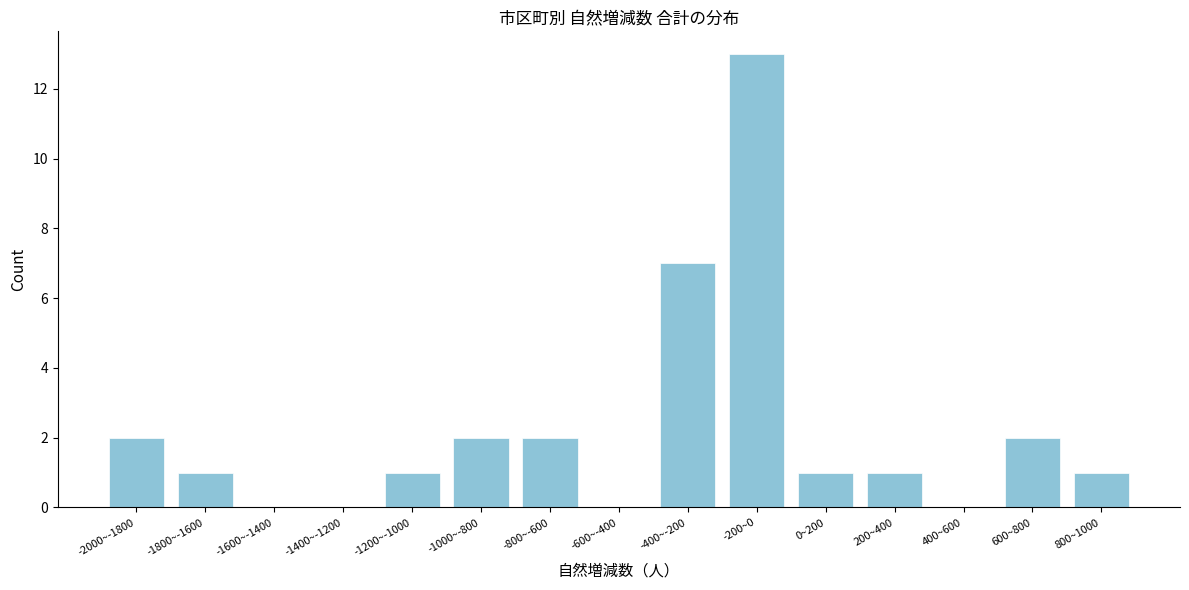

Reading left to right, what are all the values shown in this chart?

-2000~-1800=2	-1800~-1600=1	-1600~-1400=0	-1400~-1200=0	-1200~-1000=1	-1000~-800=2	-800~-600=2	-600~-400=0	-400~-200=7	-200~0=13	0~200=1	200~400=1	400~600=0	600~800=2	800~1000=1